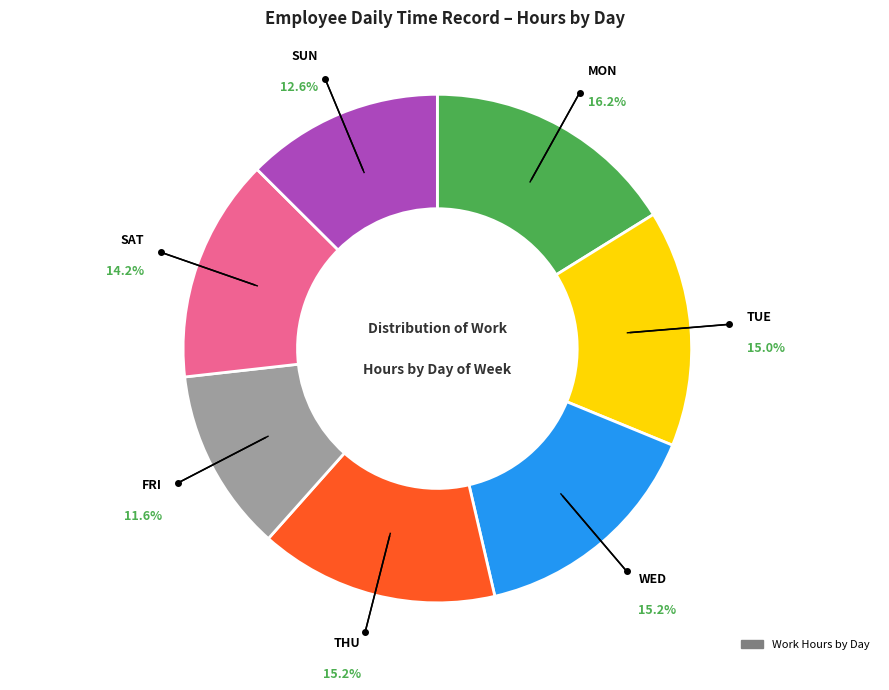

How many slices are in this pie chart?

7